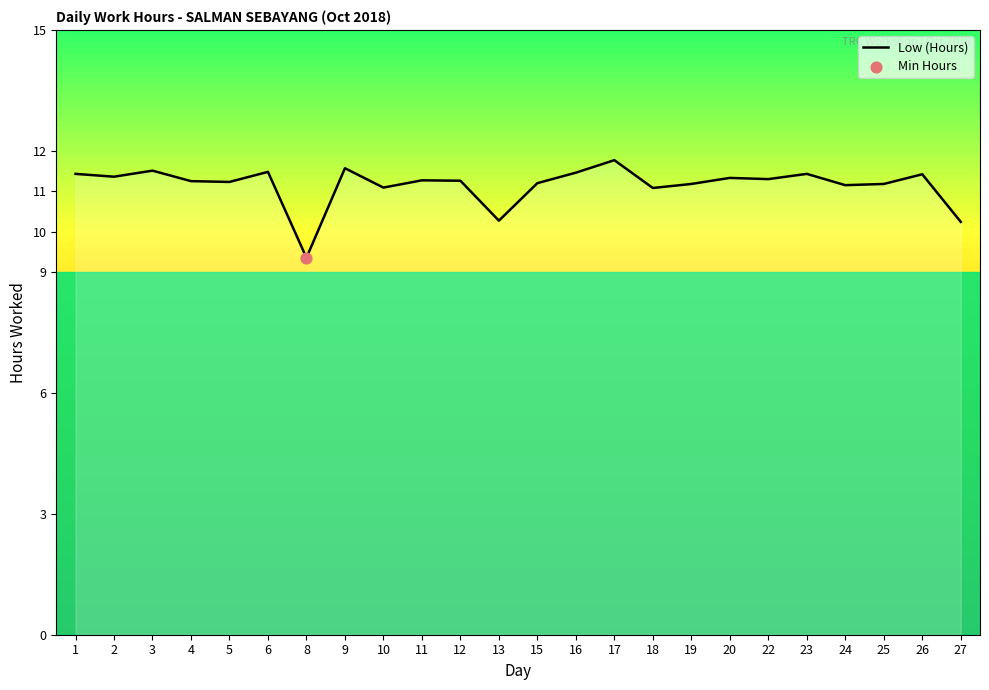

Which has a higher value, 17 or 2?

17